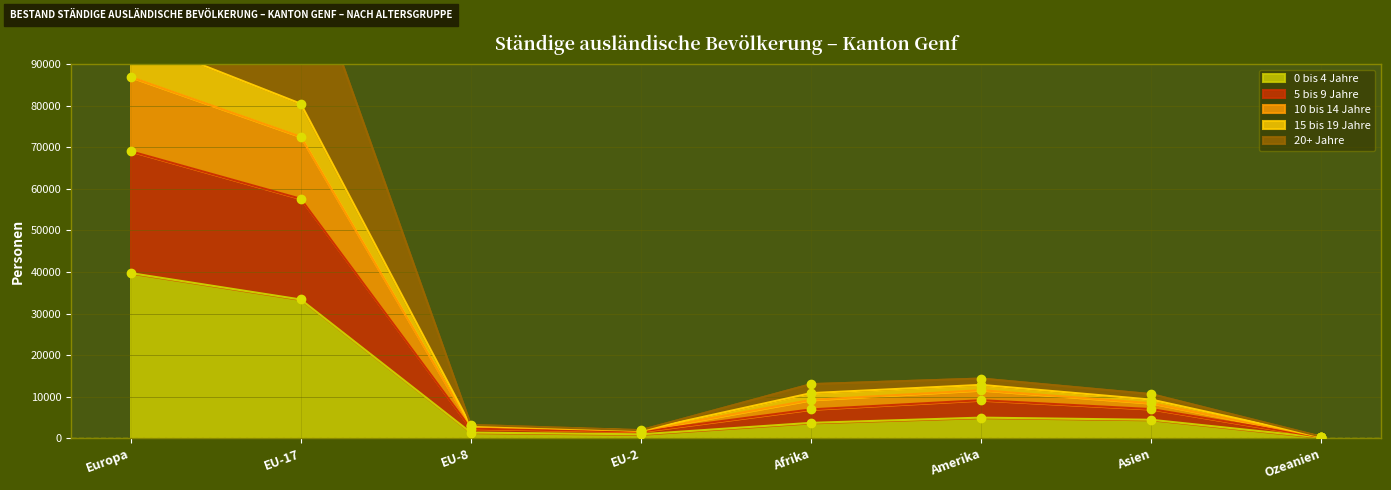

The value of 0 bis 4 Jahre at Afrika is 3730. True or false?

True